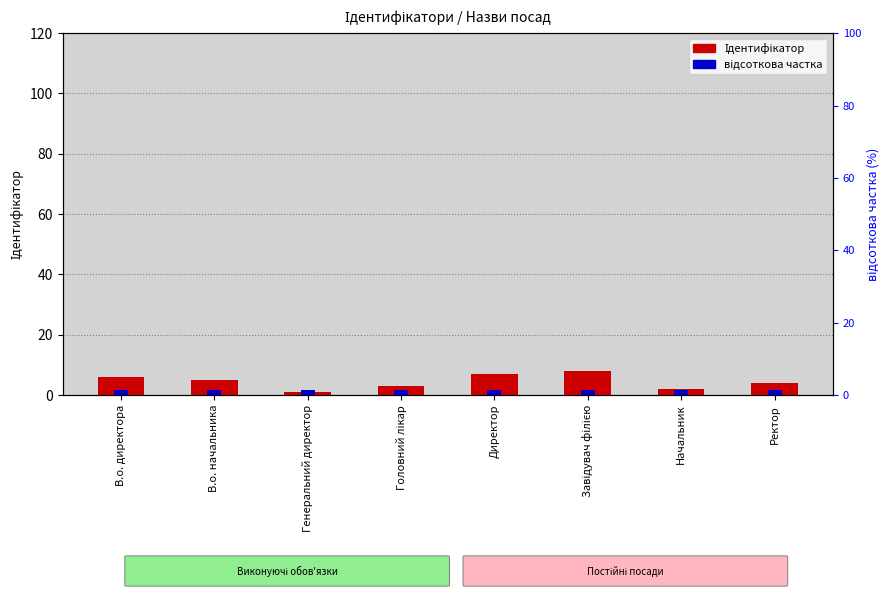

Reading left to right, transcribe all the data shown in this chart.

Ідентифікатор: В.о. директора=6.0	В.о. начальника=5.0	Генеральний директор=1.0	Головний лікар=3.0	Директор=7.0	Завідувач філією=8.0	Начальник=2.0	Ректор=4.0
відсоткова частка: В.о. директора=1.5	В.о. начальника=1.5	Генеральний директор=1.5	Головний лікар=1.5	Директор=1.5	Завідувач філією=1.5	Начальник=1.5	Ректор=1.5